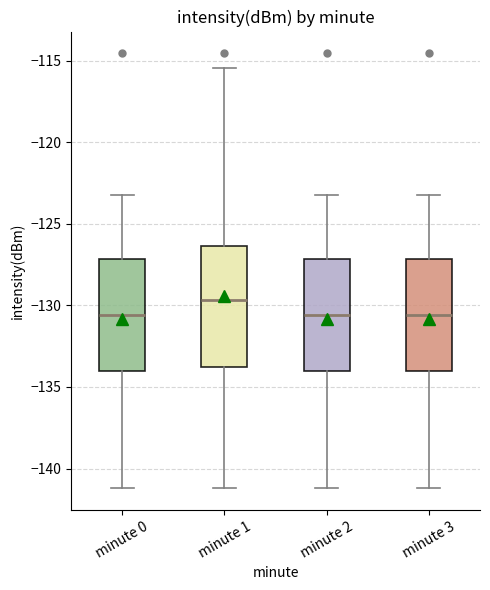

Which box has the highest median line?

minute 1